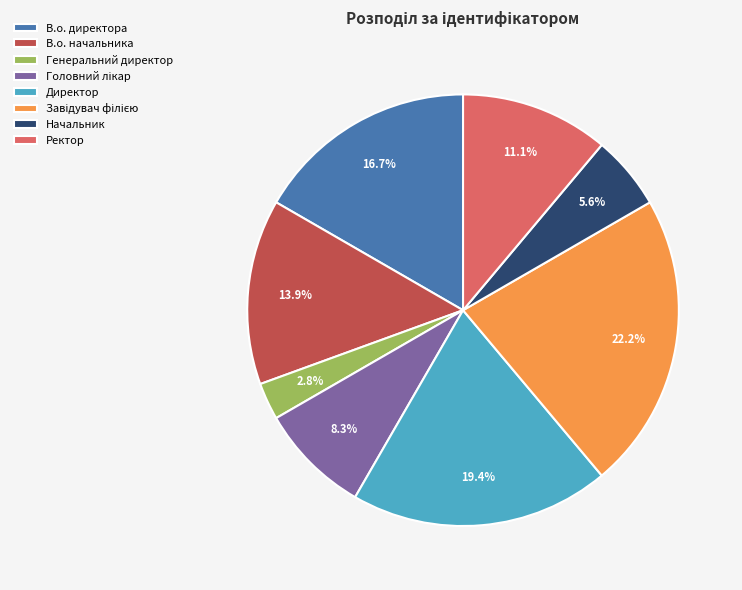

To the nearest percent, what is the average slice percentage?

12%